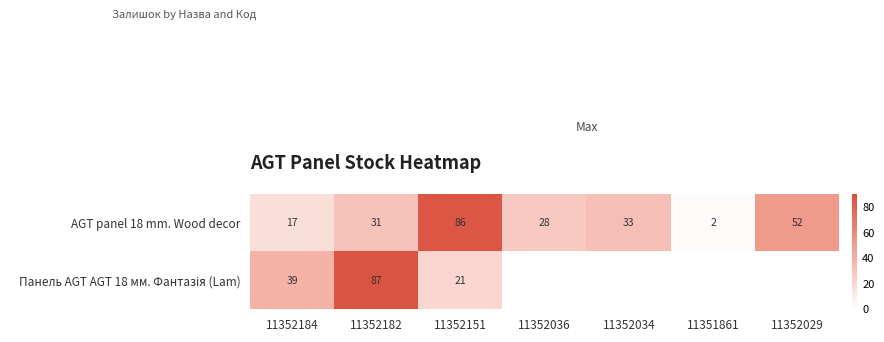

Rank the categories by AGT panel 18 mm. Wood decor value from highest to lowest.

11352151, 11352029, 11352034, 11352182, 11352036, 11352184, 11351861